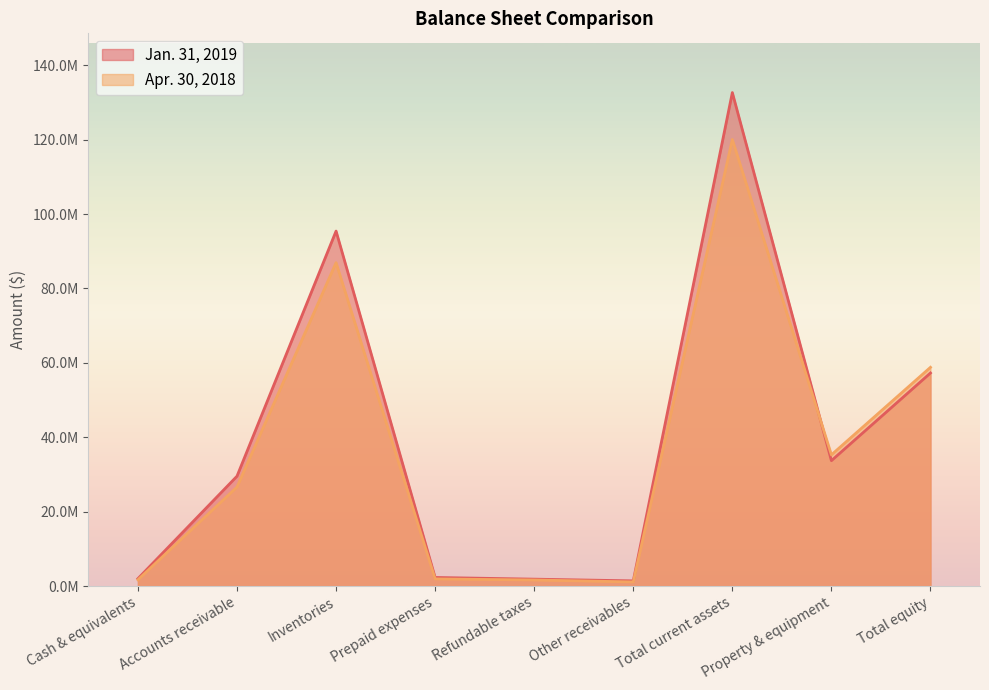

How many values in the Jan. 31, 2019 series are below 29557061?

4